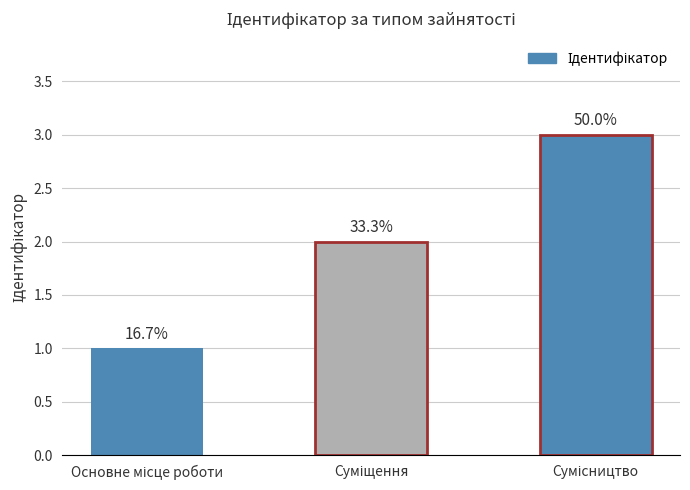

What is the change in value from Суміщення to Сумісництво?

+1